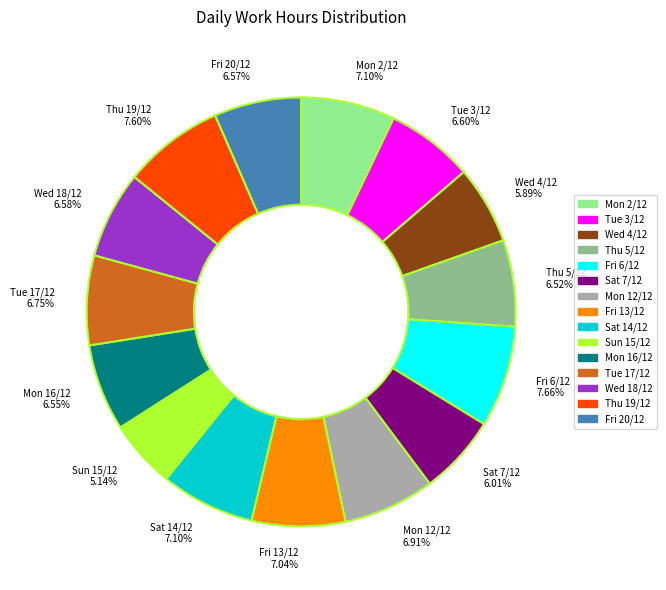

To the nearest percent, what is the combined percentage of Tue 3/12 and Fri 13/12?

14%